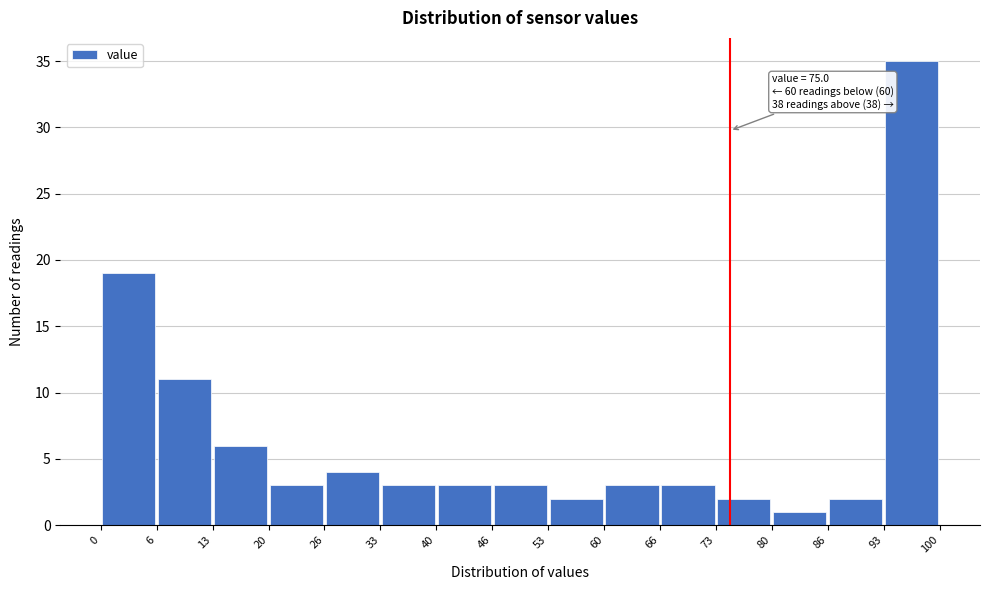

Which range on the x-axis has the tallest bar?

93 to 100